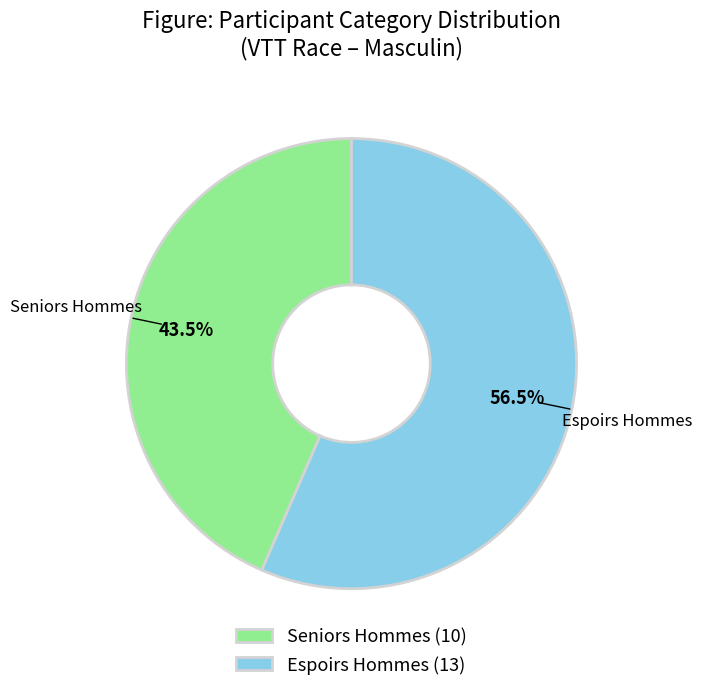

Is Seniors Hommes the majority of the pie?

No